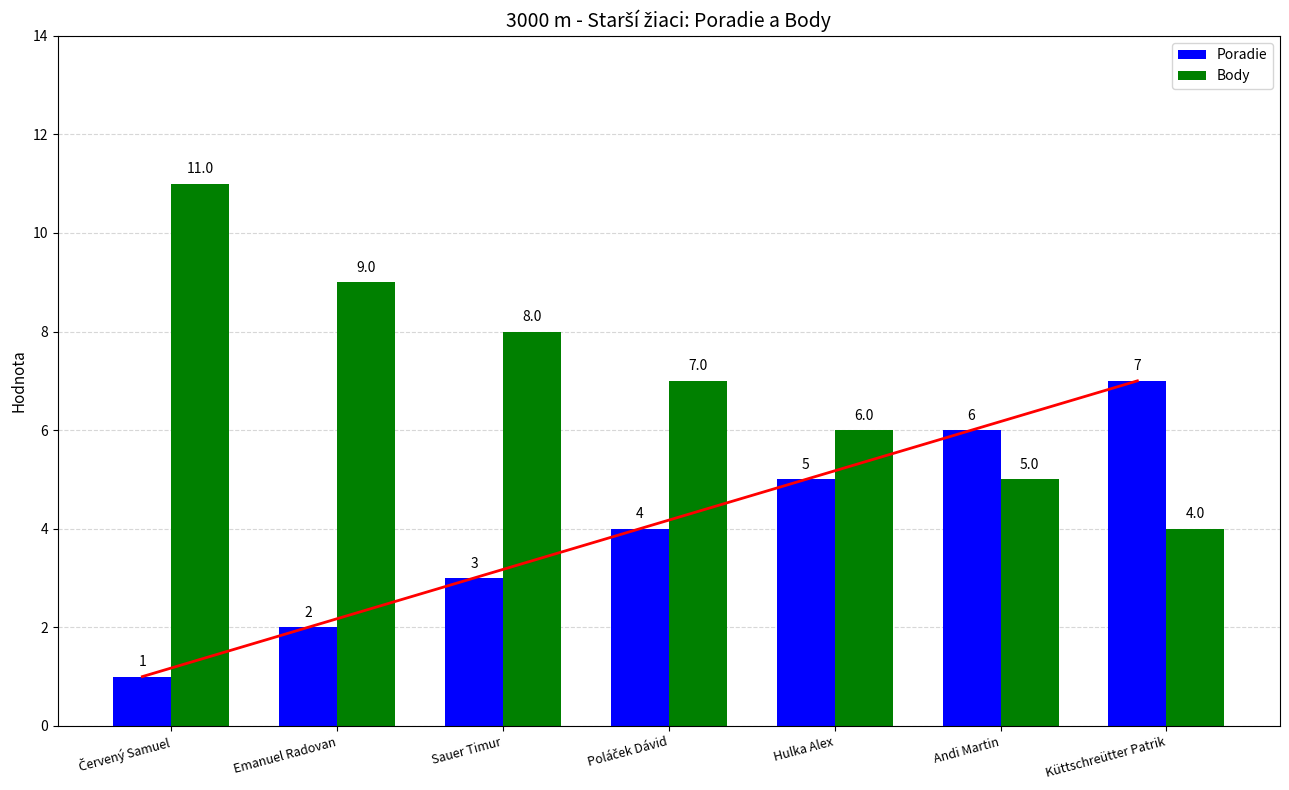

What position from the right is Hulka Alex?

3